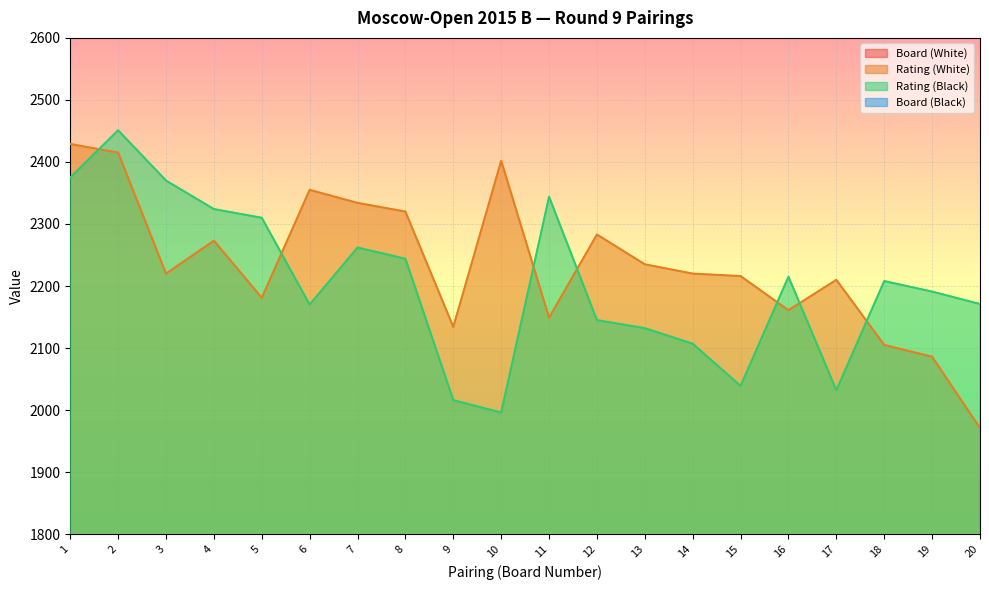

What is the smallest value displayed?

1